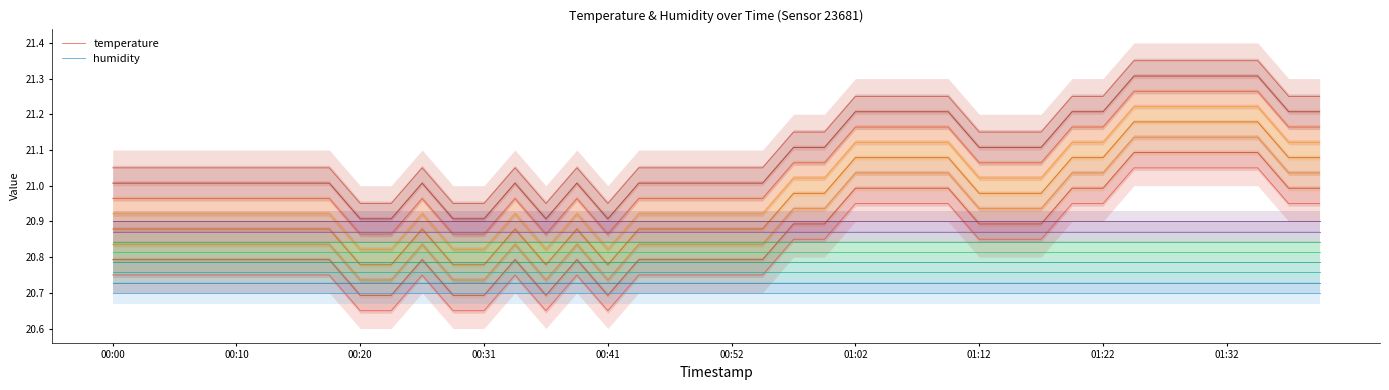

What is the sum of the temperature values at 35 and 19?

41.8